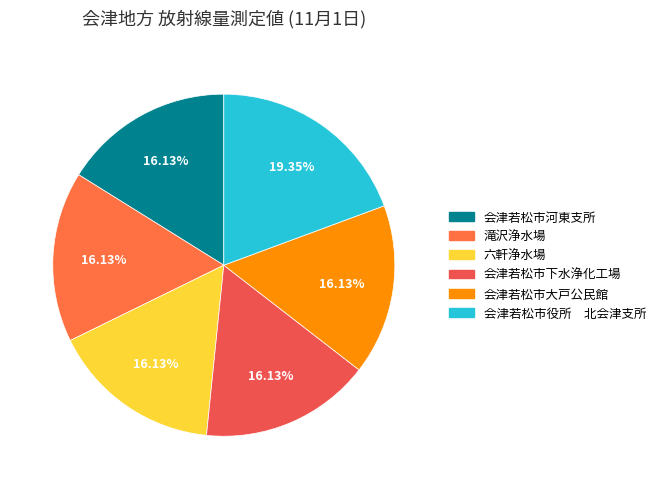

How many segments does this pie chart have?

6